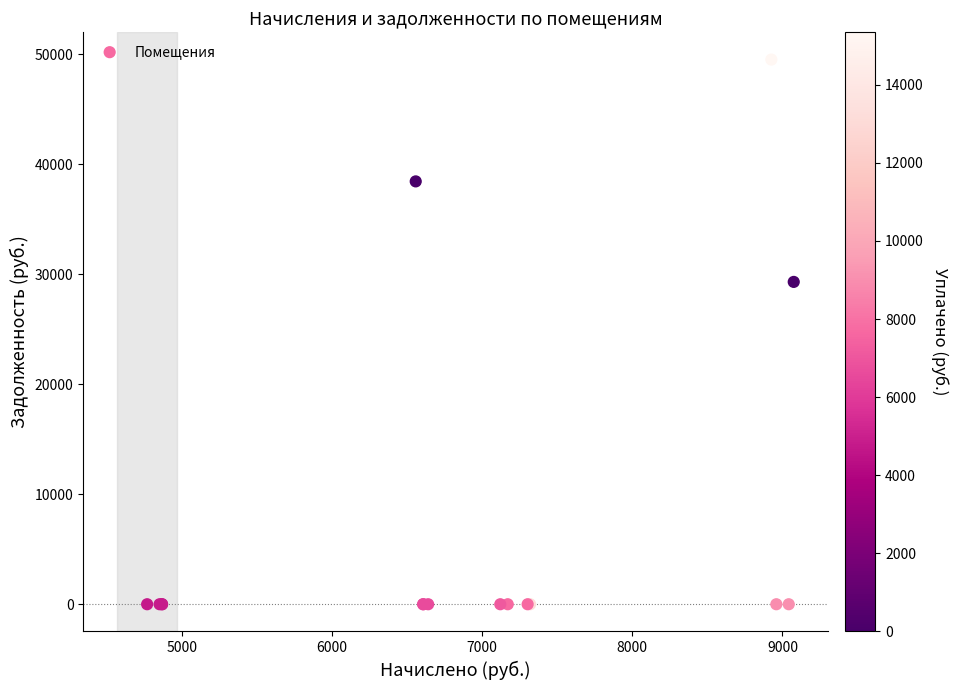

What Y value in the scatter plot is closest to 24764?

29311.5